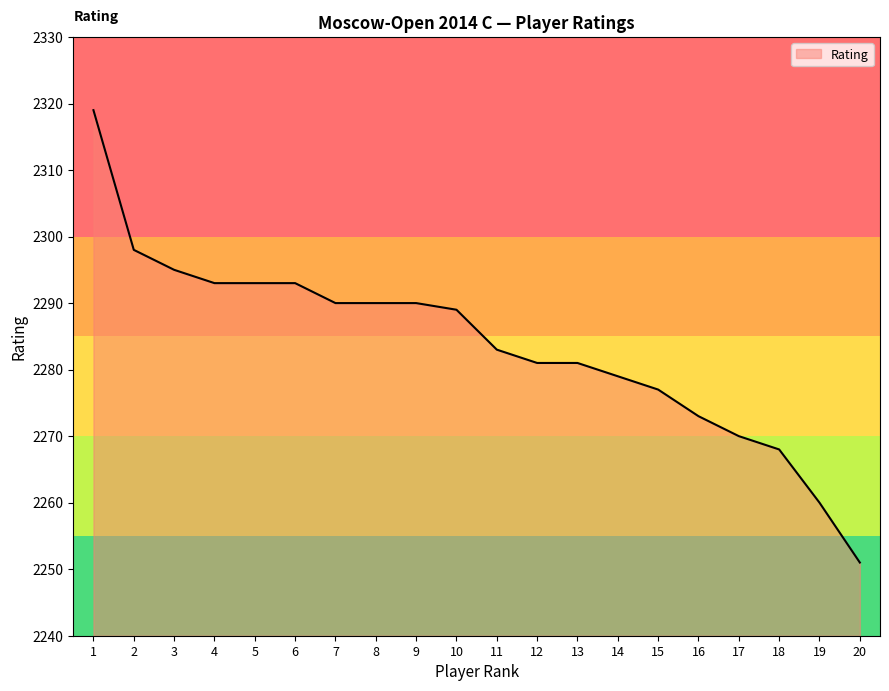

The value at 20 is 2251. True or false?

True